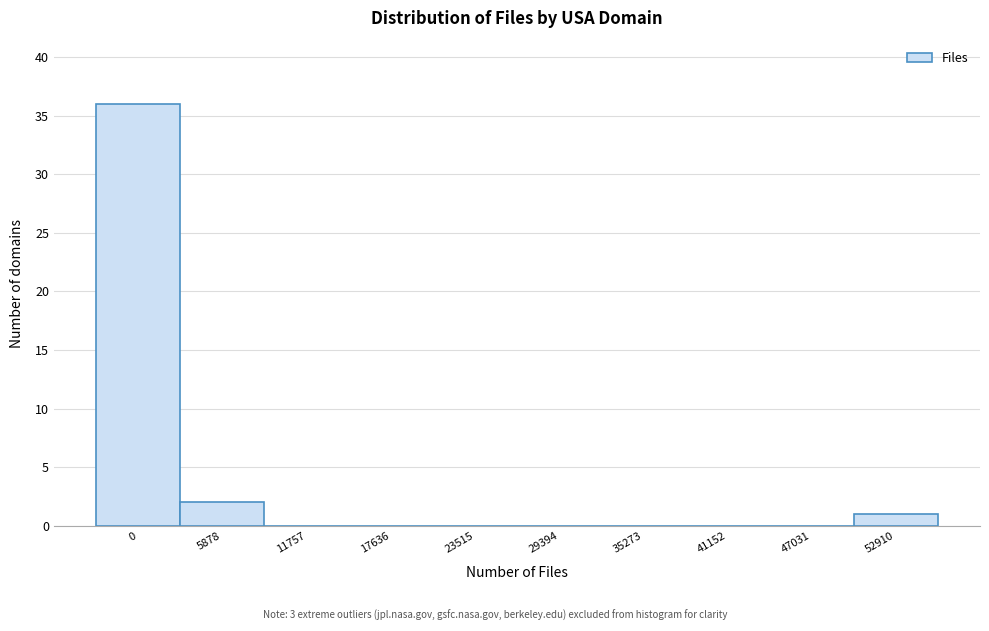

Reading left to right, what are all the values shown in this chart?

0=36	5878=2	11757=0	17636=0	23515=0	29394=0	35273=0	41152=0	47031=0	52910=1